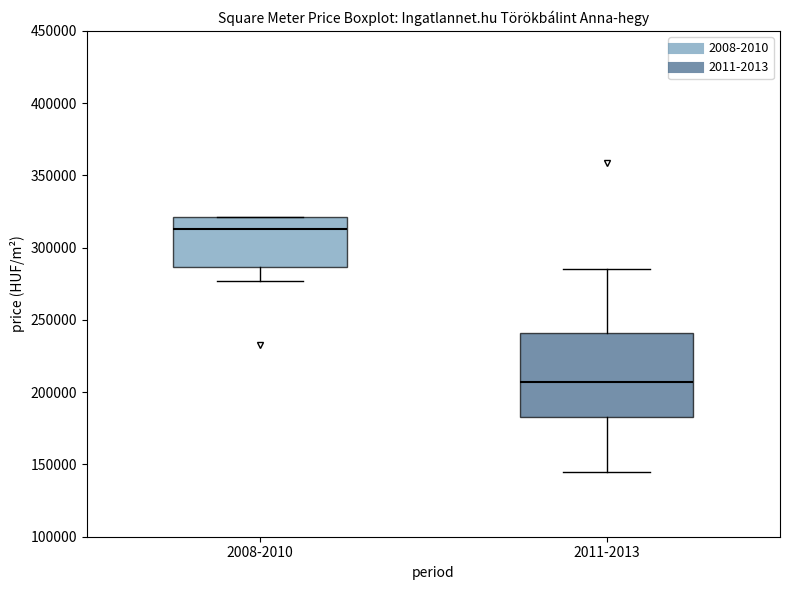

Reading left to right, transcribe this box plot: for each box, give where its median line is, the range the box spans, and where its two whiskers end, as read against the y-axis. The values are not printed on the chart, so give them approximately, as read against the axis.

2008-2010: median 315000, box 285000 to 320000, whiskers 275000 to 320000
2011-2013: median 205000, box 185000 to 240000, whiskers 145000 to 285000